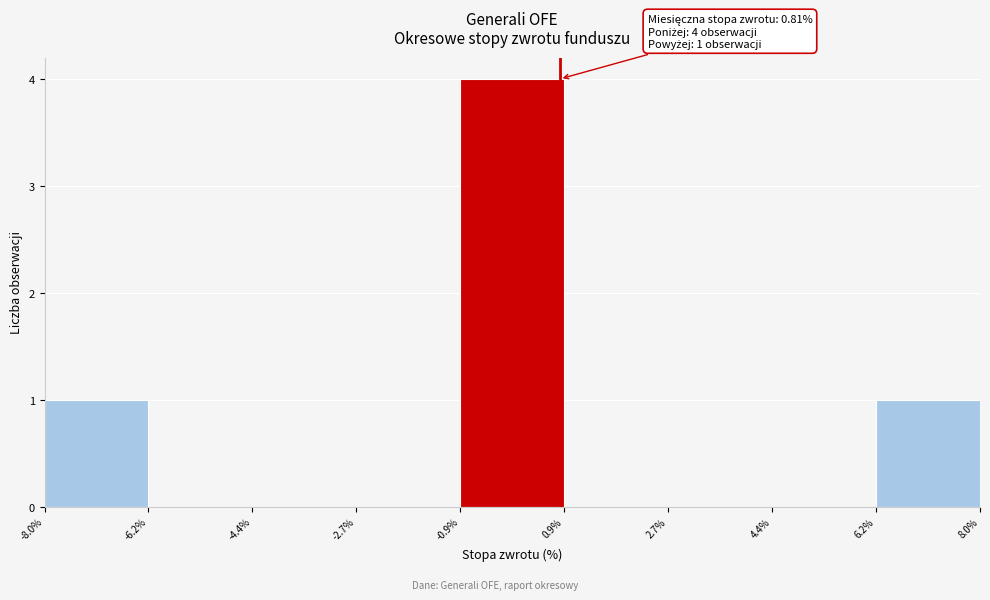

Which range on the x-axis has the tallest bar?

-0.9% to 0.9%